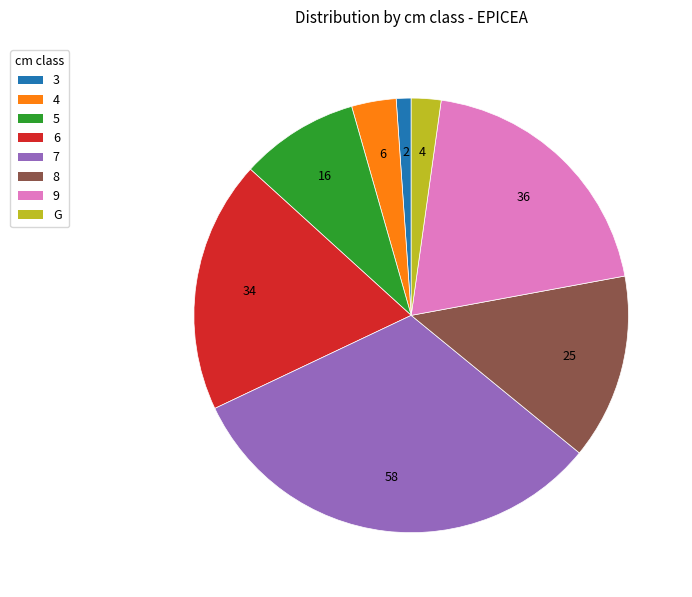

The 3 slice represents 1% of the pie. True or false?

True